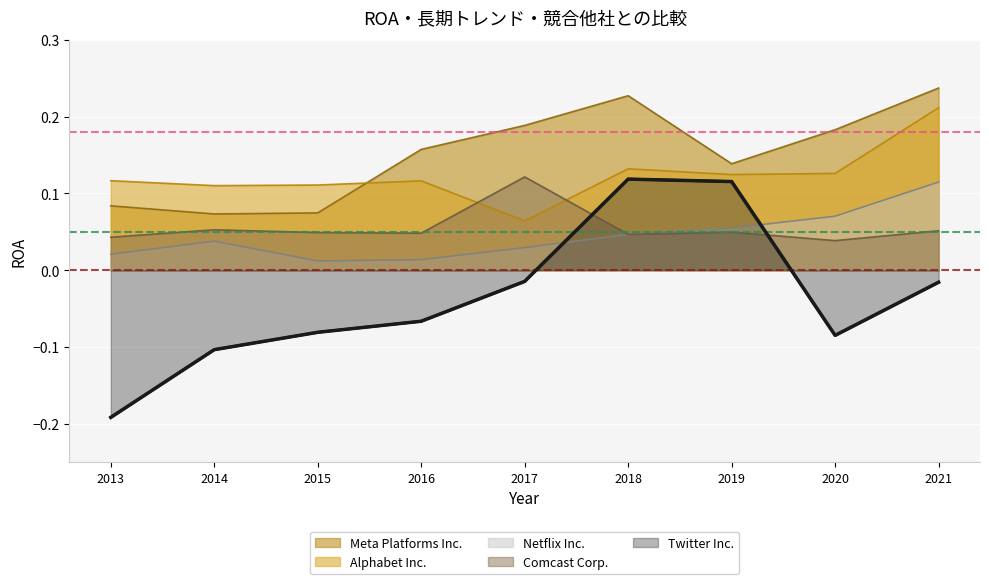

What is the total value across all series at 2014?

0.2